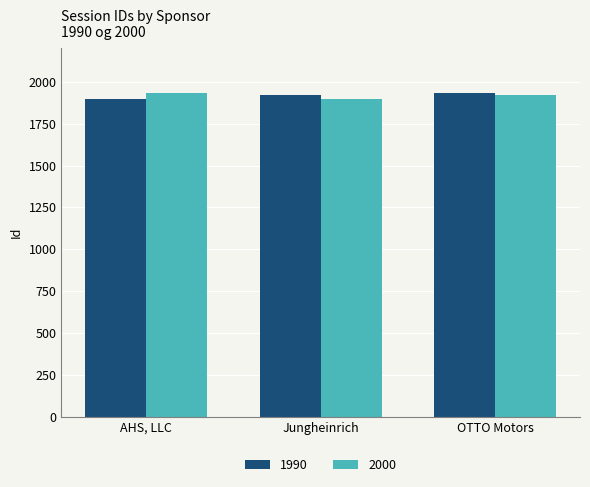

How many categories are shown in the chart?

3